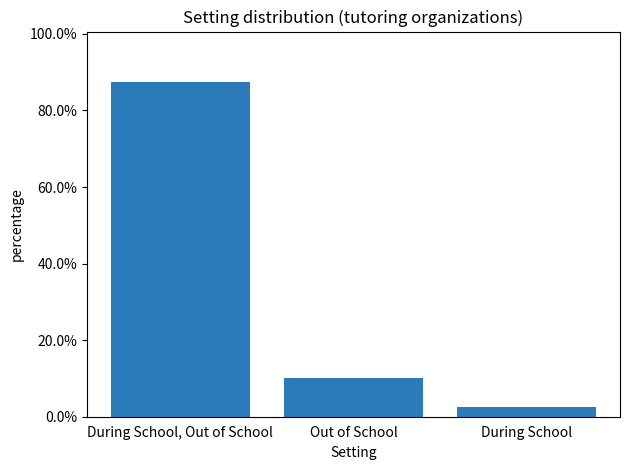

Where is the data nearest to the value 0?

During School